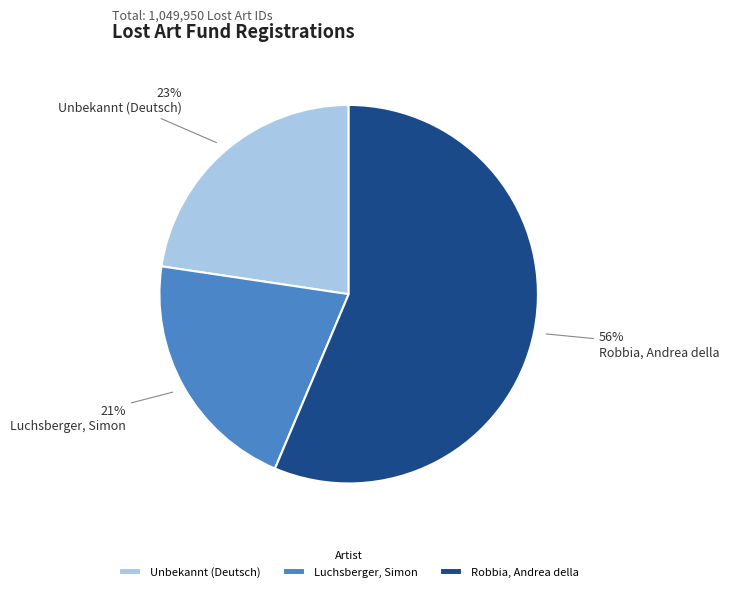

Between Luchsberger, Simon and Unbekannt (Deutsch), which is larger?

Unbekannt (Deutsch)